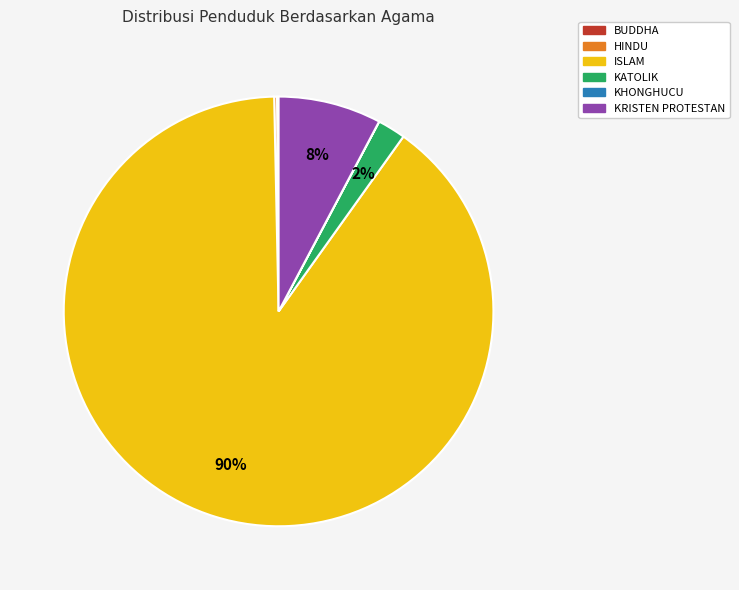

To the nearest percent, what is the combined percentage of ISLAM and KATOLIK?

92%